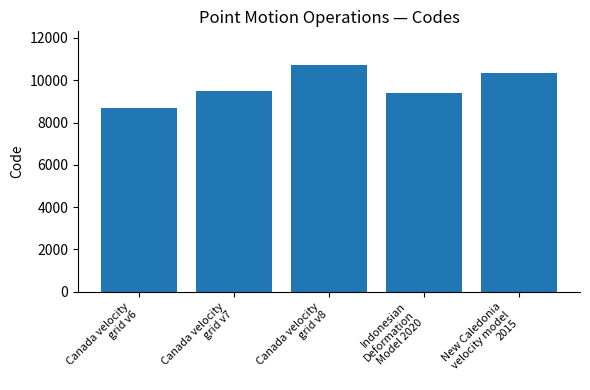

What is the label of the 4th bar from the right?

Canada velocity
grid v7